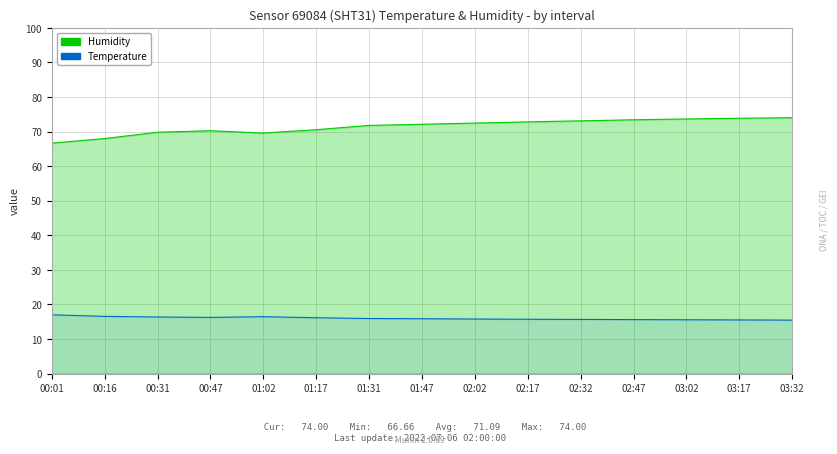

How many lines are shown in the chart?

2